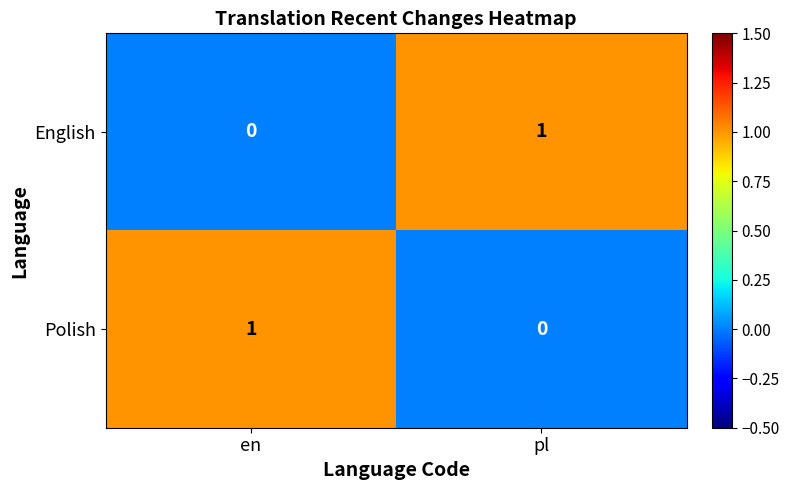

Rank the categories by Polish value from lowest to highest.

pl, en